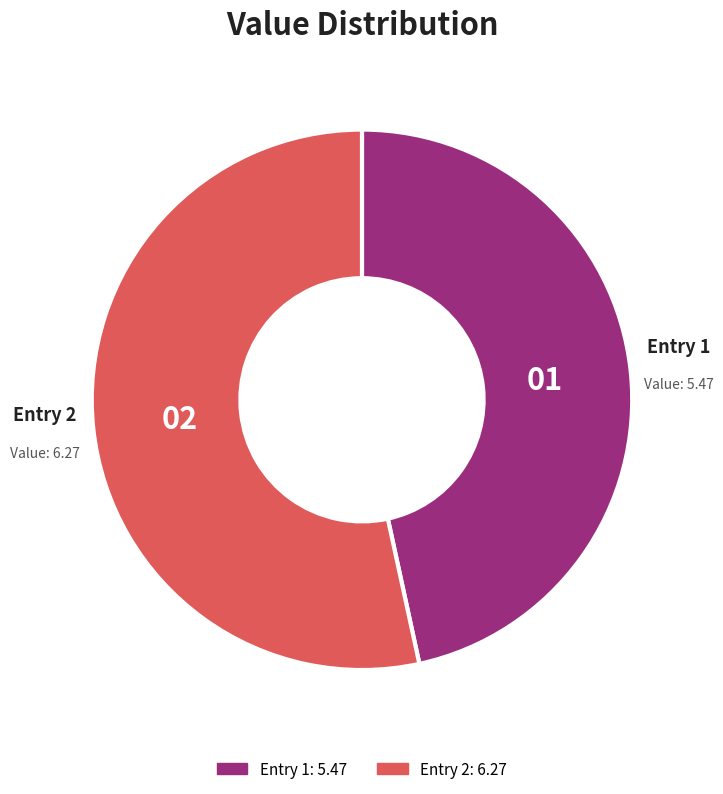

Is there any slice that represents more than half of the pie?

Yes